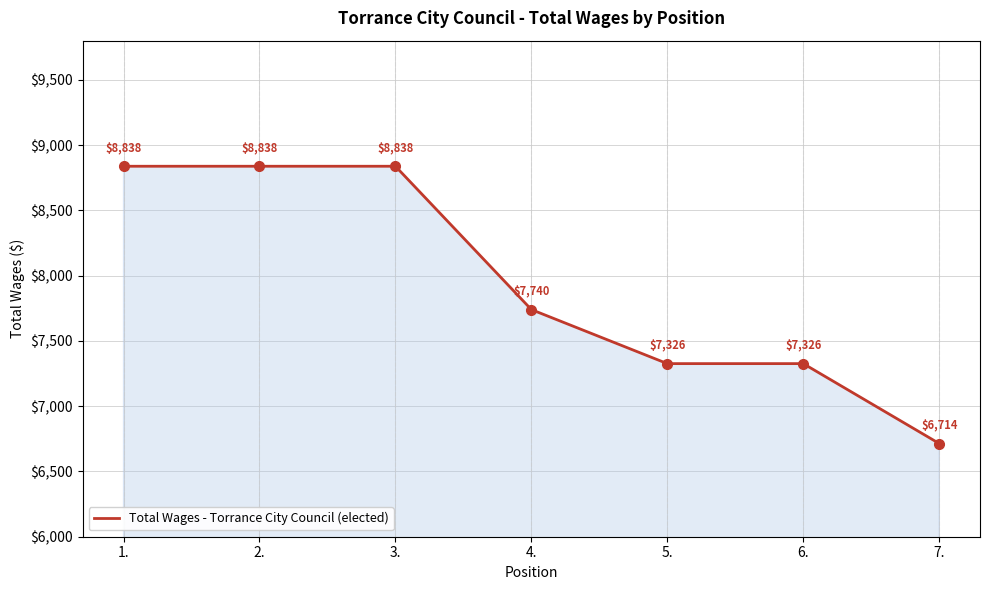

The chart shows a value of 4334 at 4.. True or false?

False